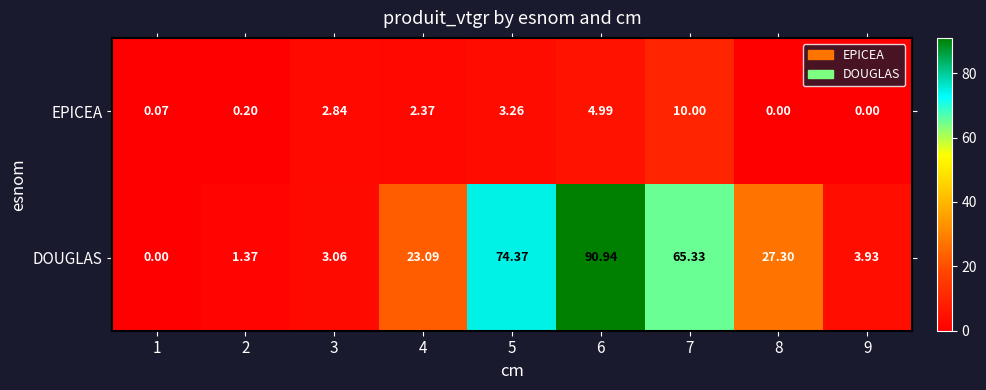

Which series has the largest total across all categories?

DOUGLAS